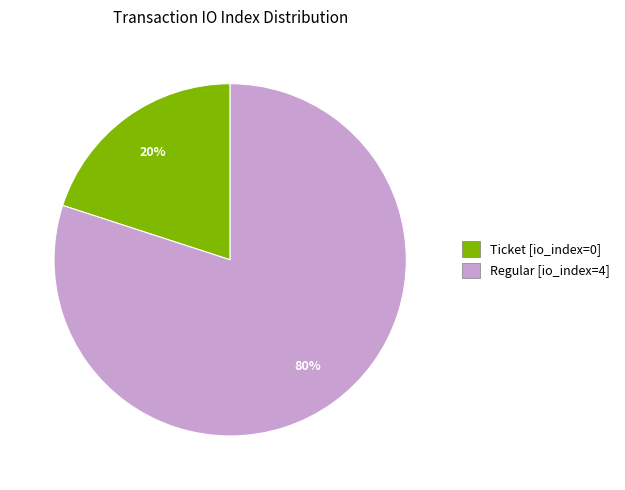

Which slice represents more than half of the pie?

Regular [io_index=4]